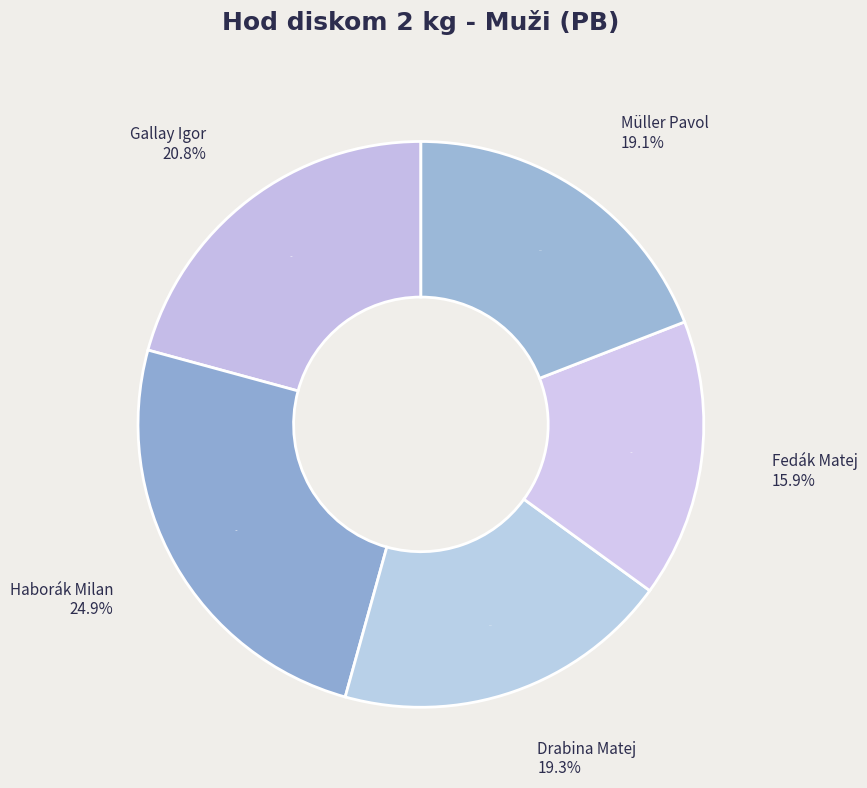

To the nearest percent, what percentage of the pie is Haborák Milan?

25%